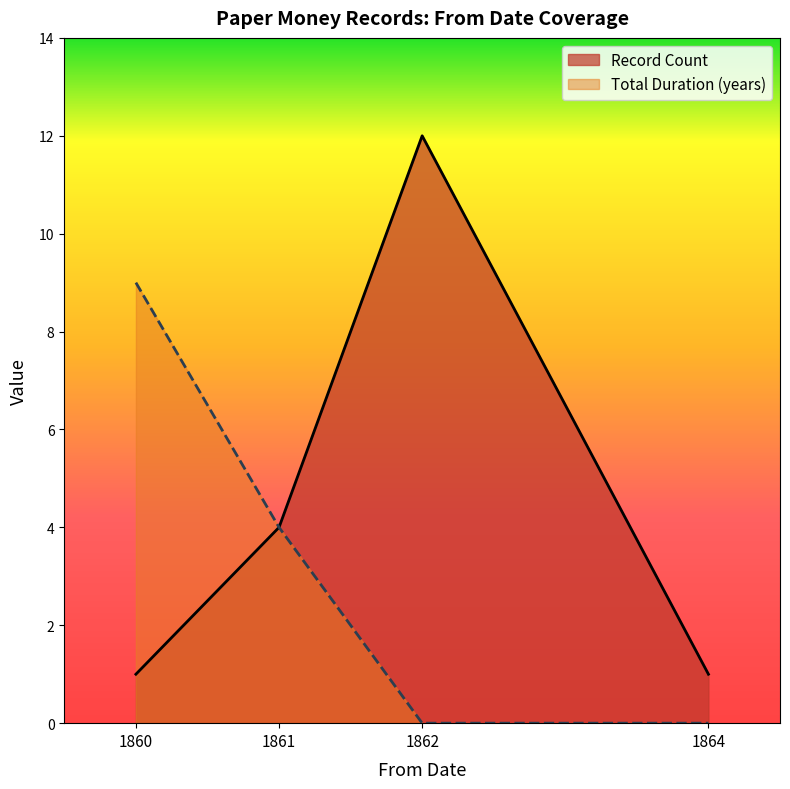

Is the value of Total Duration (years) at 1864 greater than the value of Record Count at 1860?

No